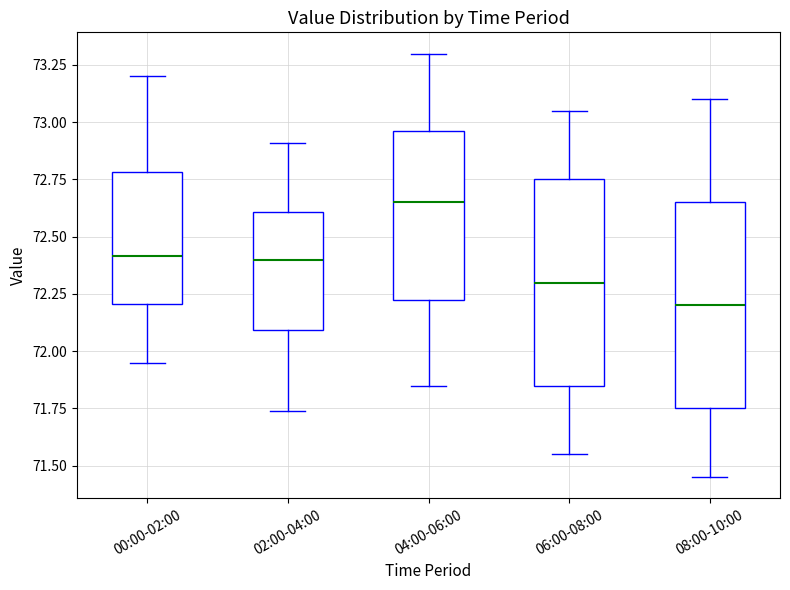

Where does the median line of the box for 02:00-04:00 sit on the y-axis? The values are not printed on the chart, so give them approximately, as read against the axis.

72.40